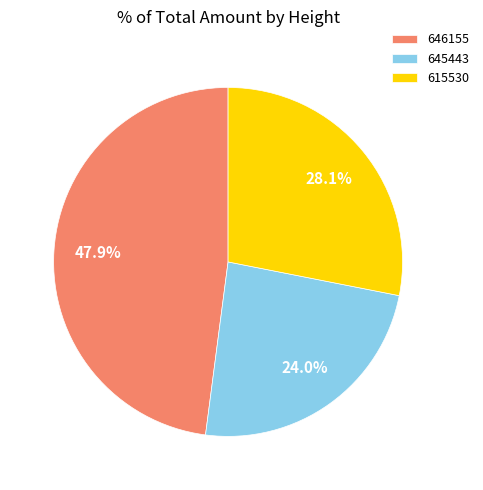

What percentage do 615530 and 645443 together represent?

52.1%